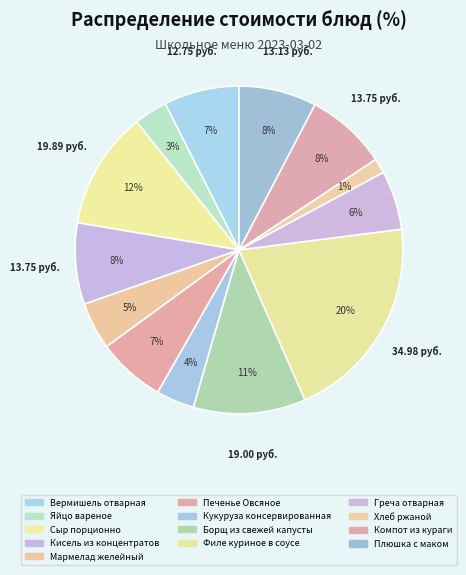

What percentage is the Яйцо вареное slice, to the nearest percent?

3%